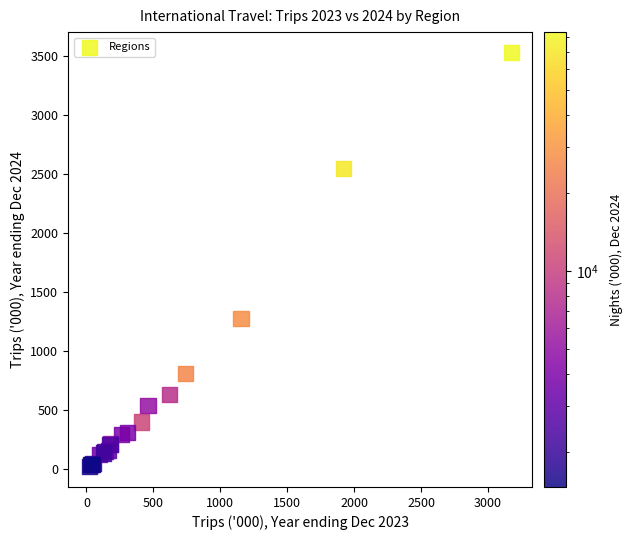

What Y value in the scatter plot is closest to 1777?

1275.0